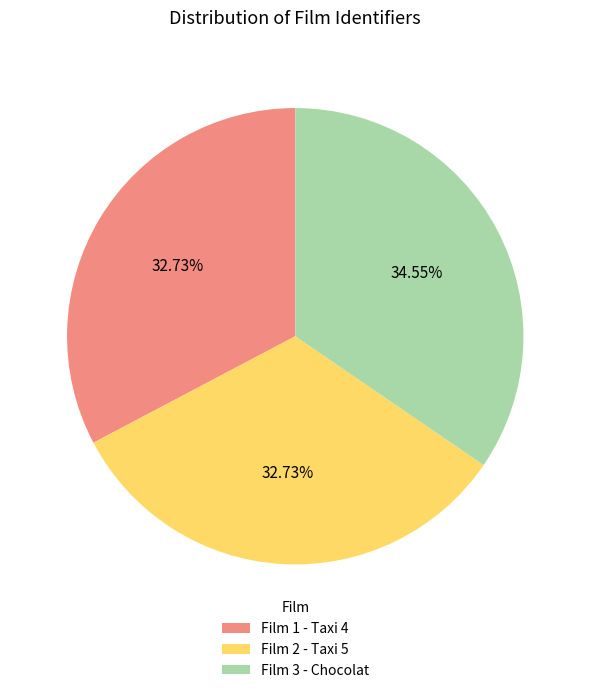

To the nearest percent, what percentage of the pie is Film 1 - Taxi 4?

33%